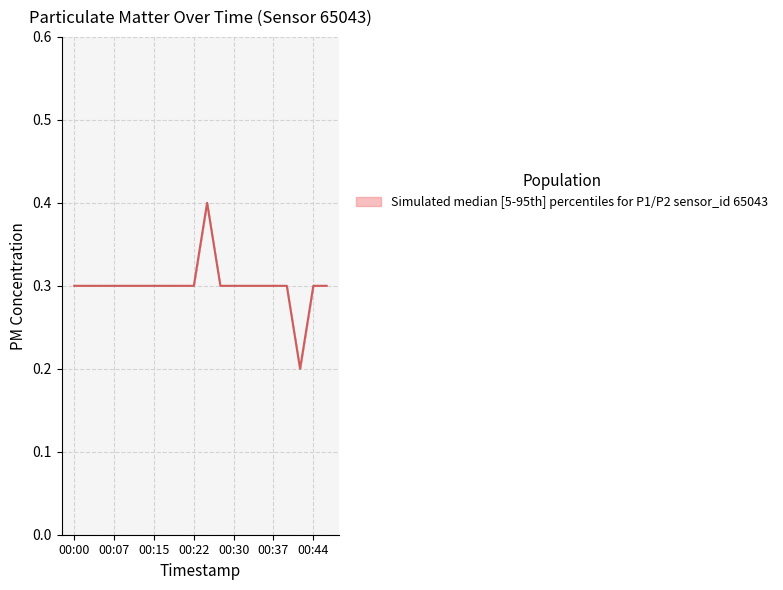

What is the greatest value displayed?

0.4